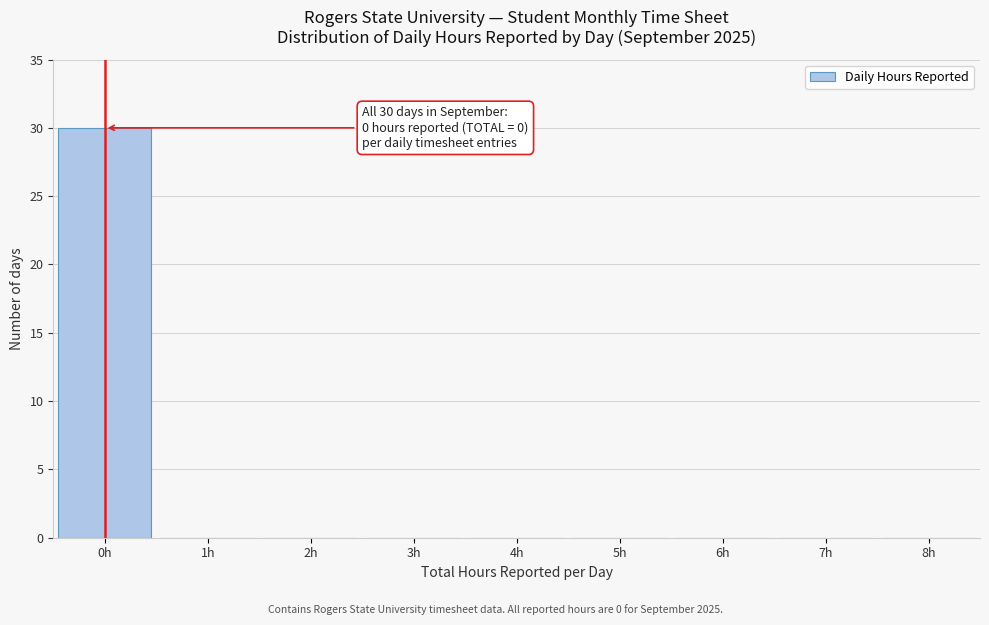

Over which range of the x-axis is the bar tallest?

-0.5 to 0.5